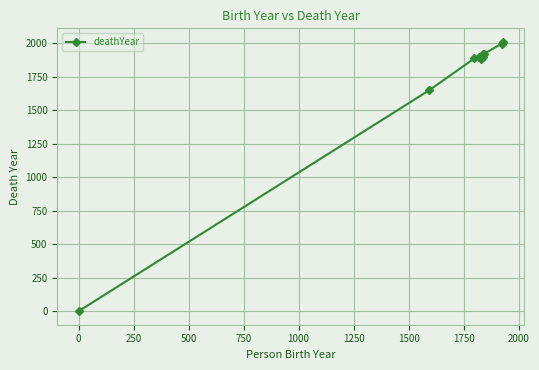

What is the average value?

1704